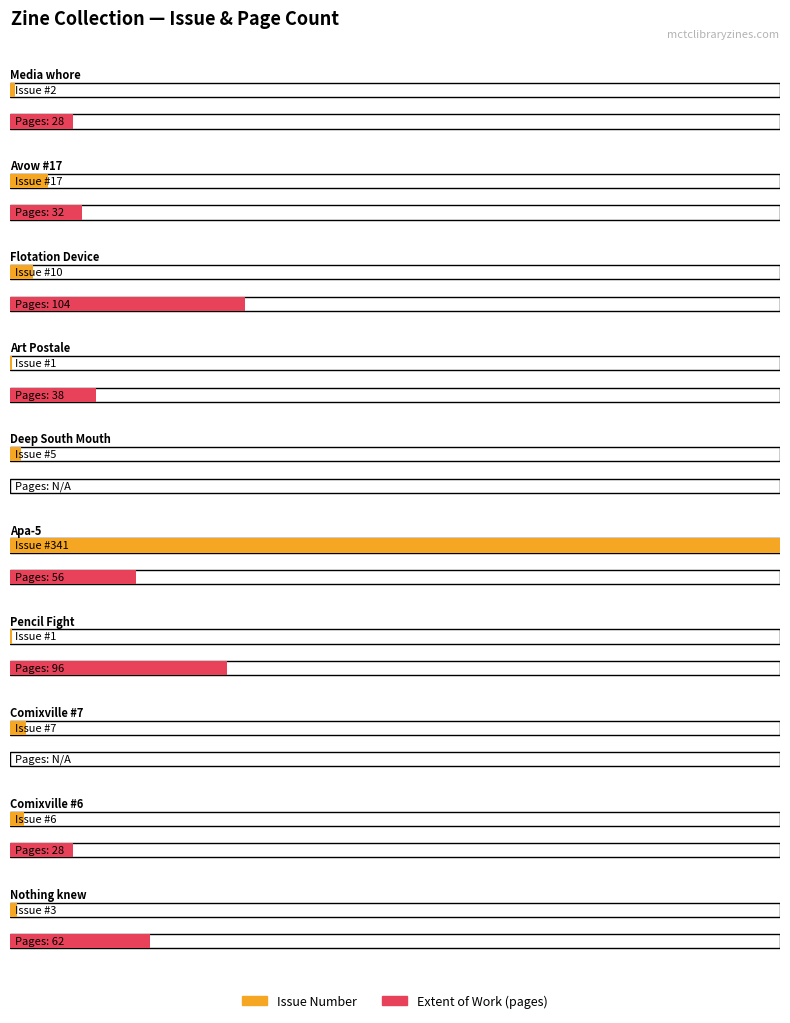

What are all the series names shown in the legend?

Issue, Extent of Work